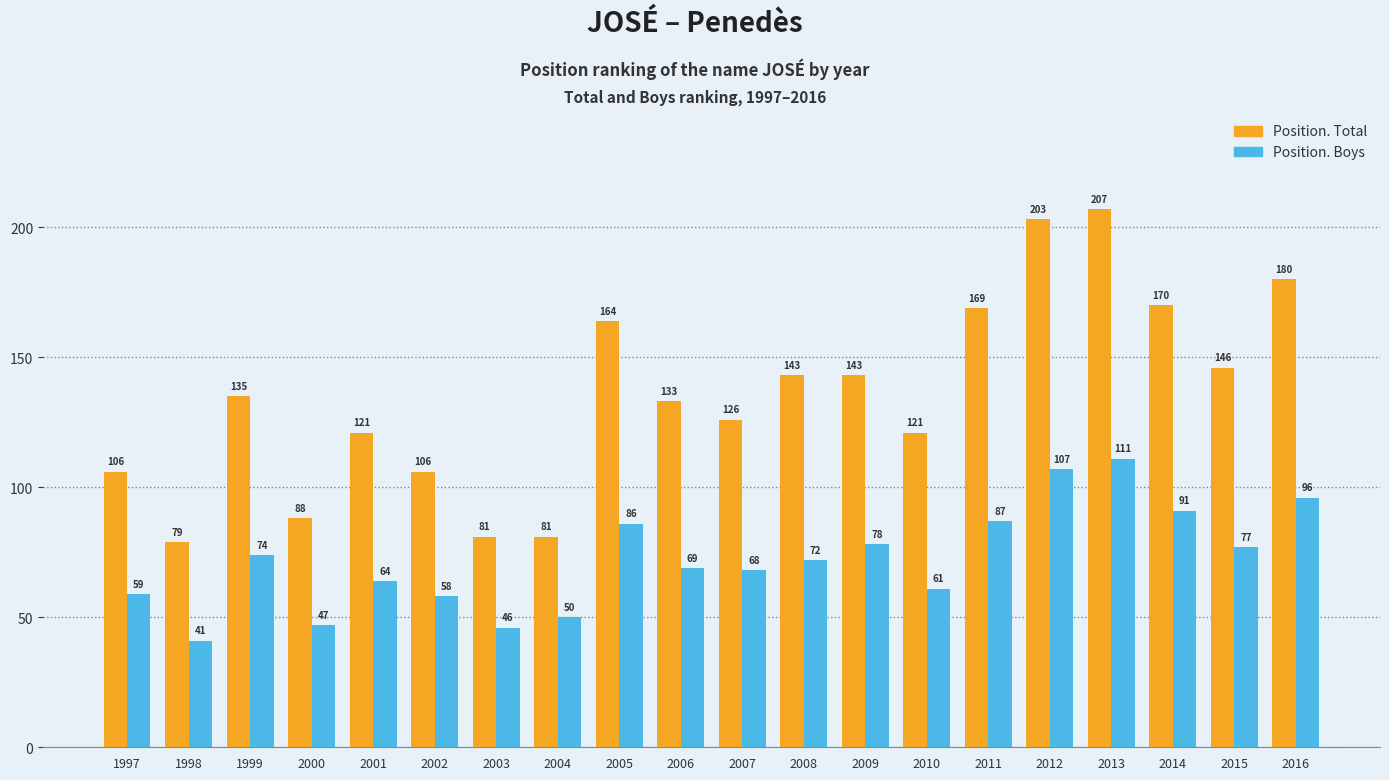

How many series are shown in this chart?

2